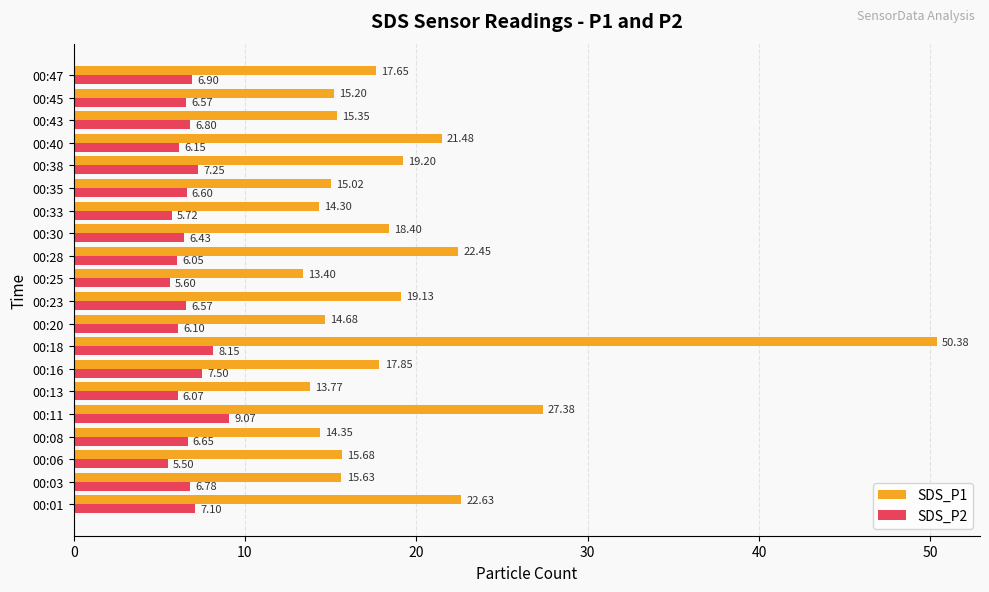

At how many categories does at least one series exceed 21?

5